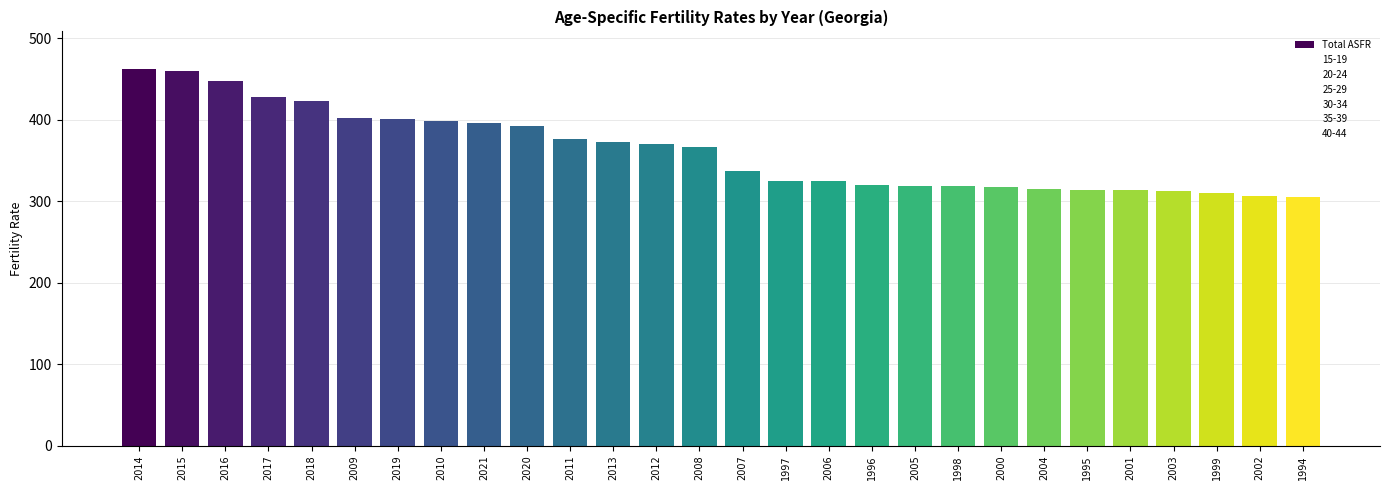

What is the difference between the second highest and minimum values?

155.5